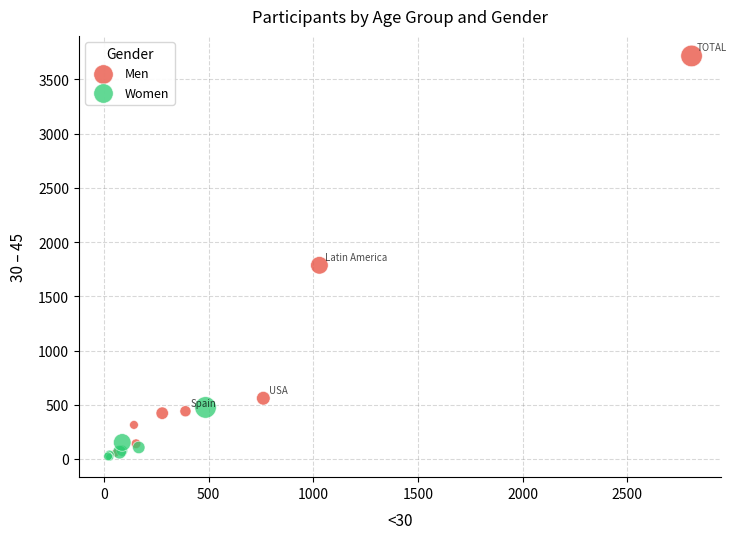

Which series has the largest Y range (max minus min)?

Men